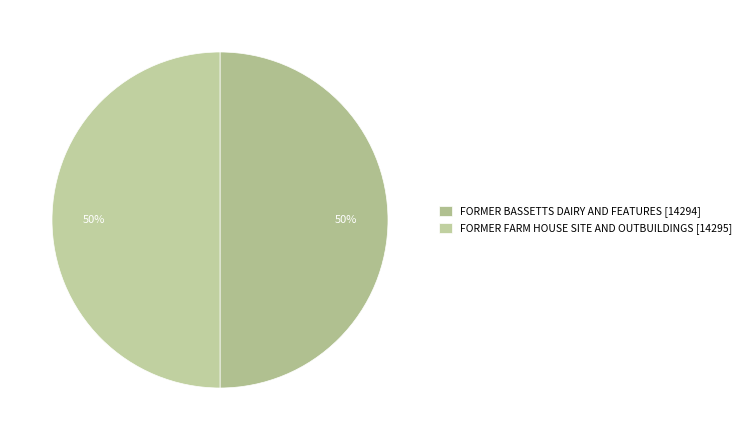

How many segments does this pie chart have?

2